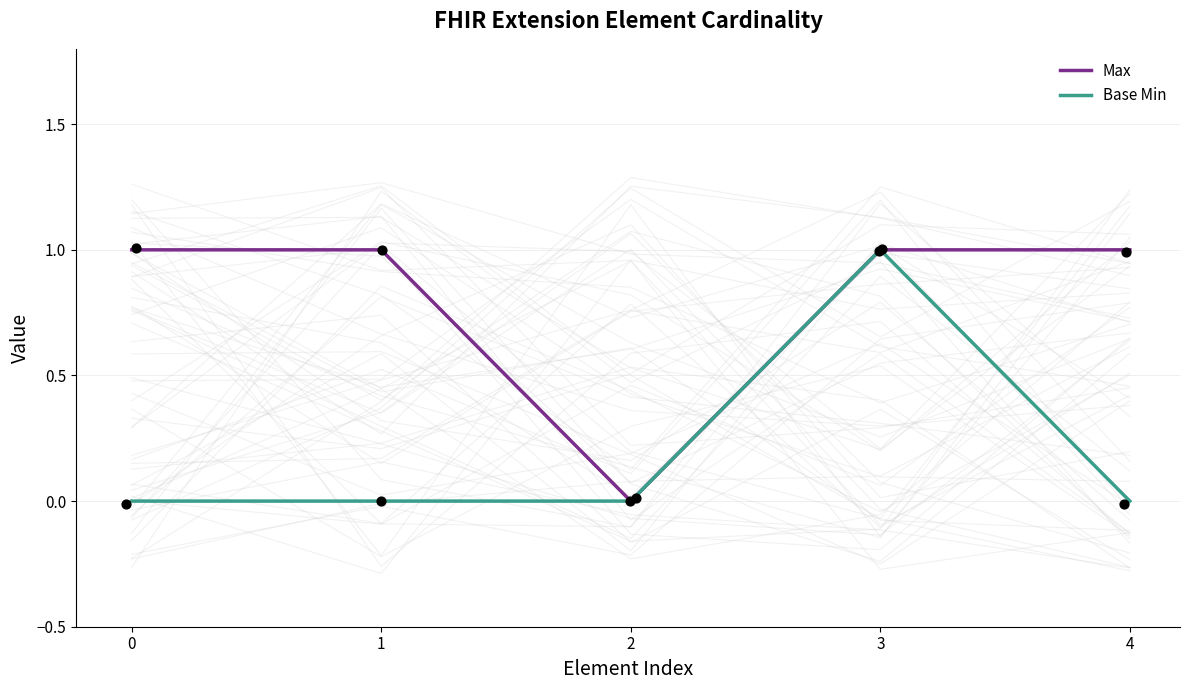

Which series reaches the minimum Y coordinate?

Max